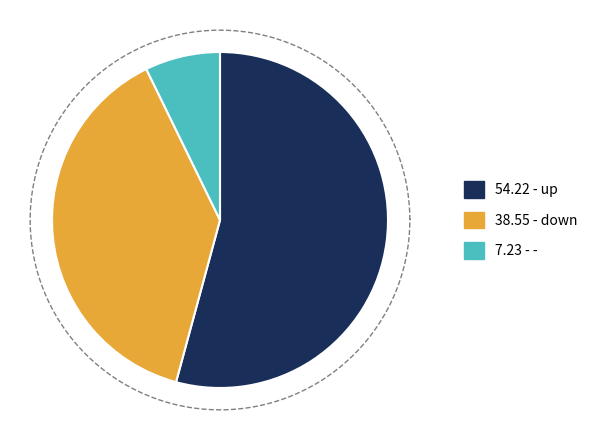

Is it true that down is 39% of the pie?

True